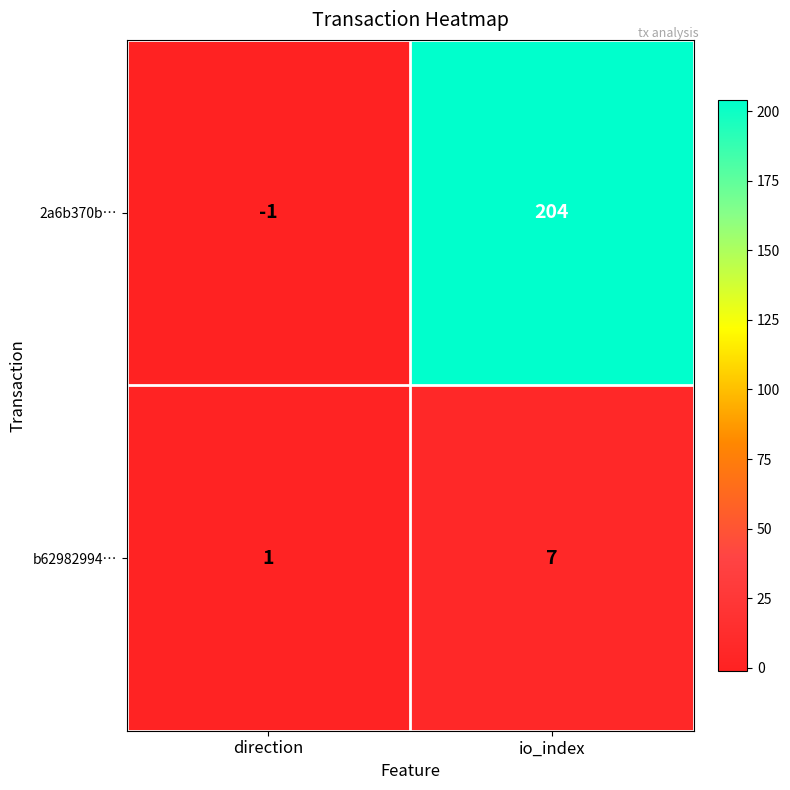

Which series has the largest range (max minus min)?

2a6b370b…